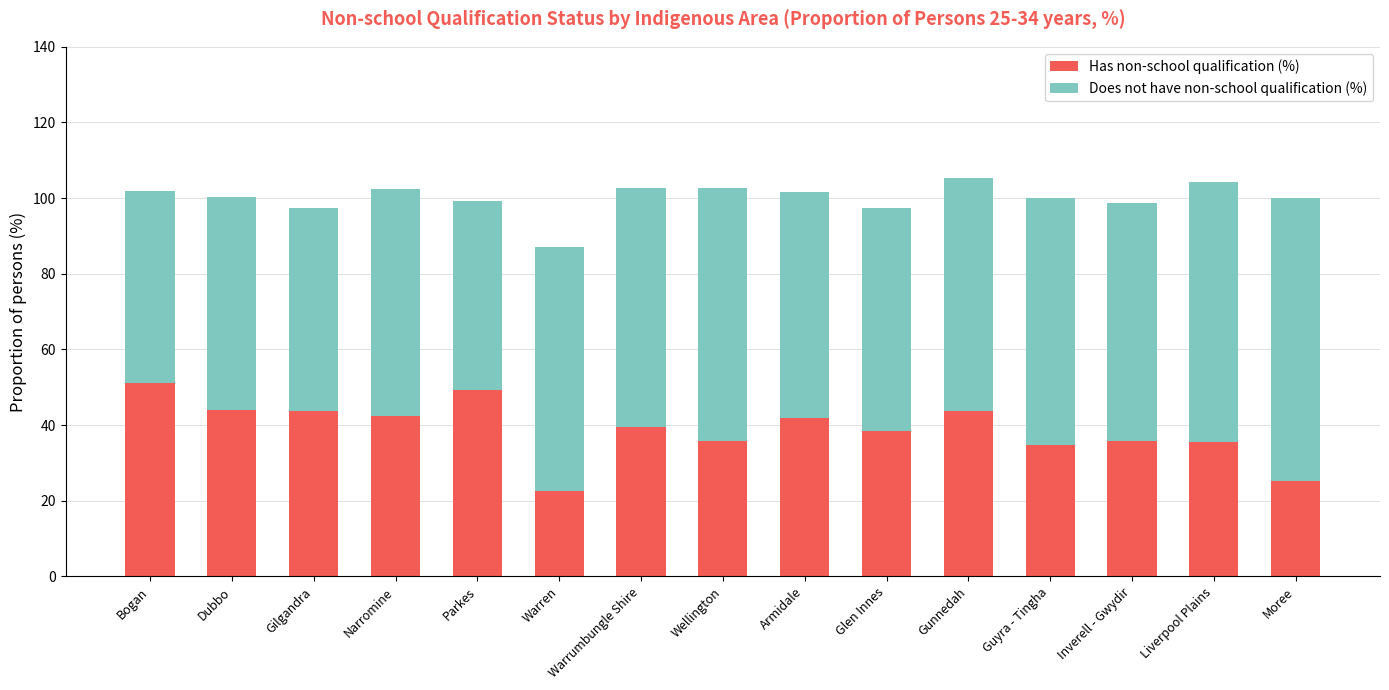

What value does the Has non-school qualification (%) series have at Warrumbungle Shire?

39.5